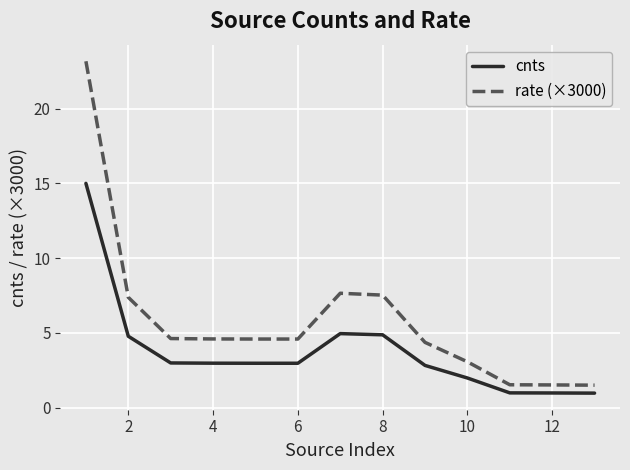

Which series has the largest range (max minus min)?

rate (×3000)